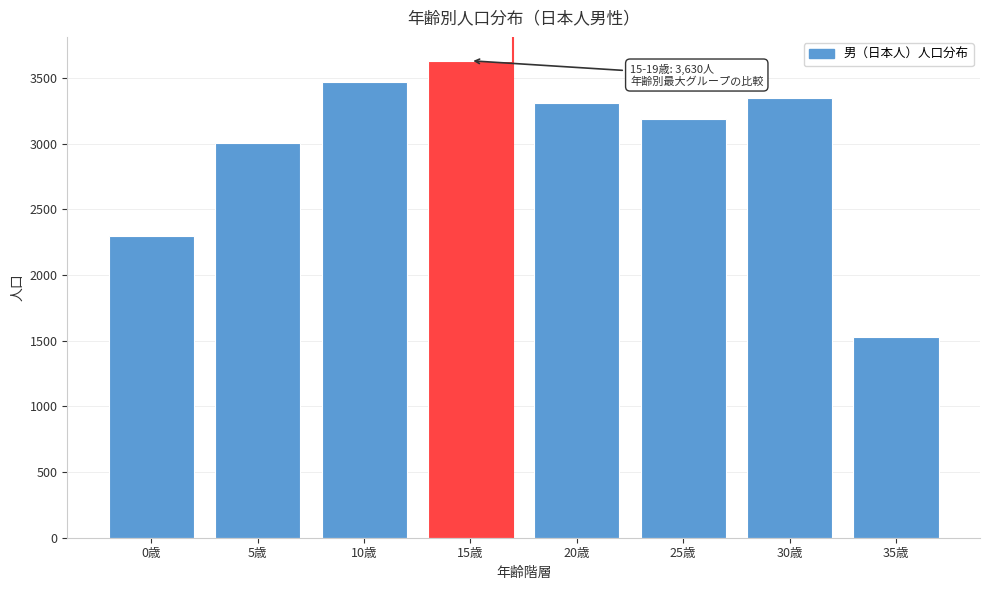

Reading right to left, list all the values displayed in this chart.

1526	3347	3184	3310	3630	3466	3002	2298